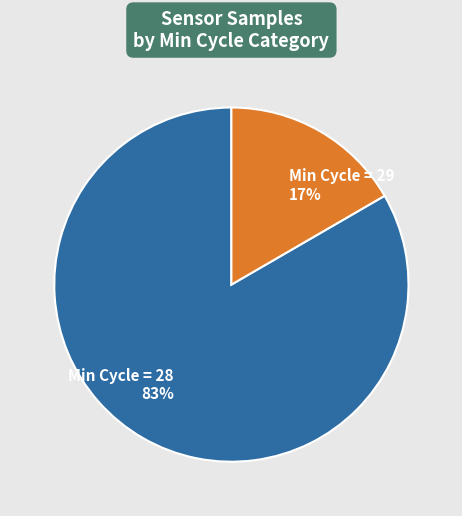

True or false: Min Cycle = 28 accounts for 83% of the total.

True